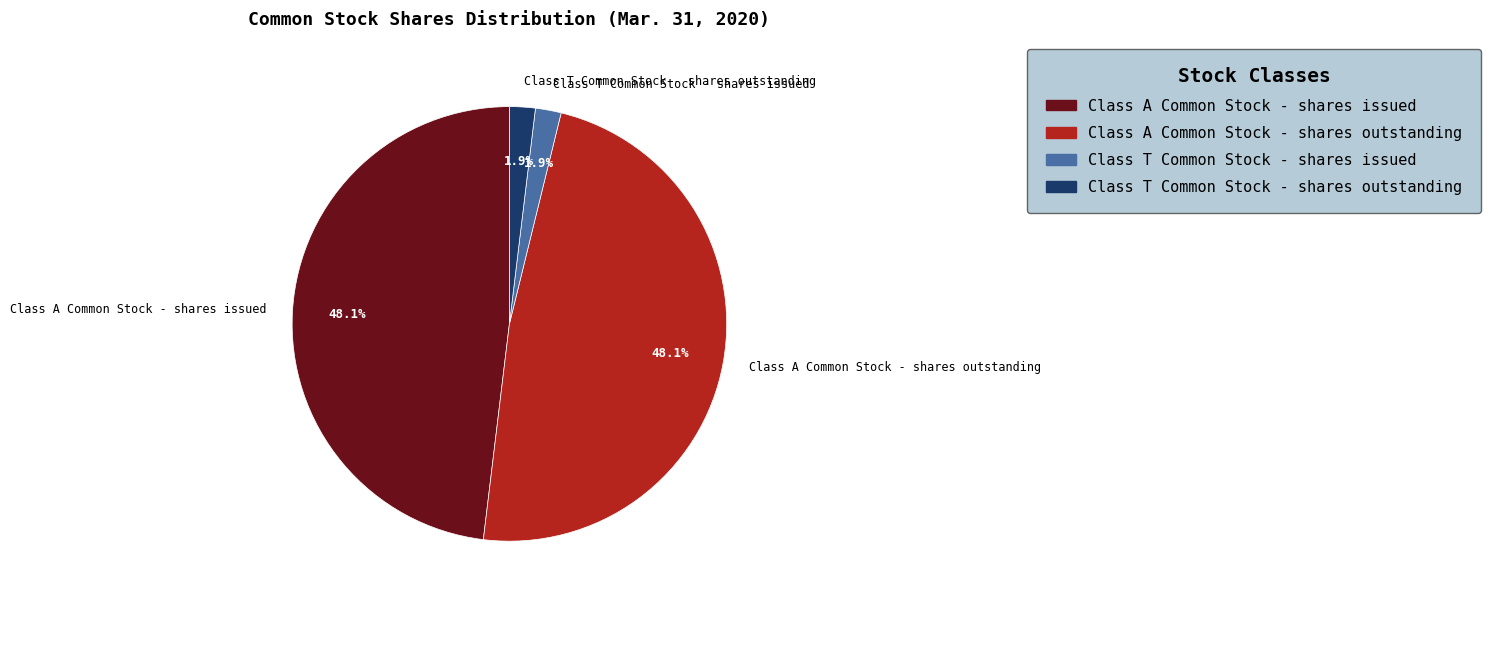

Combined, what portion of the pie is Class A Common Stock - shares issued and Class A Common Stock - shares outstanding?

96.2%